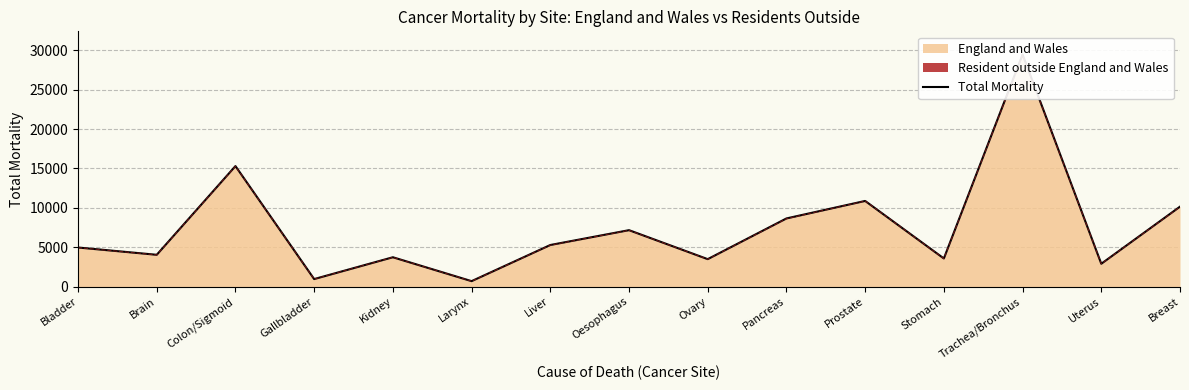

What is the maximum value shown in the chart?

29463